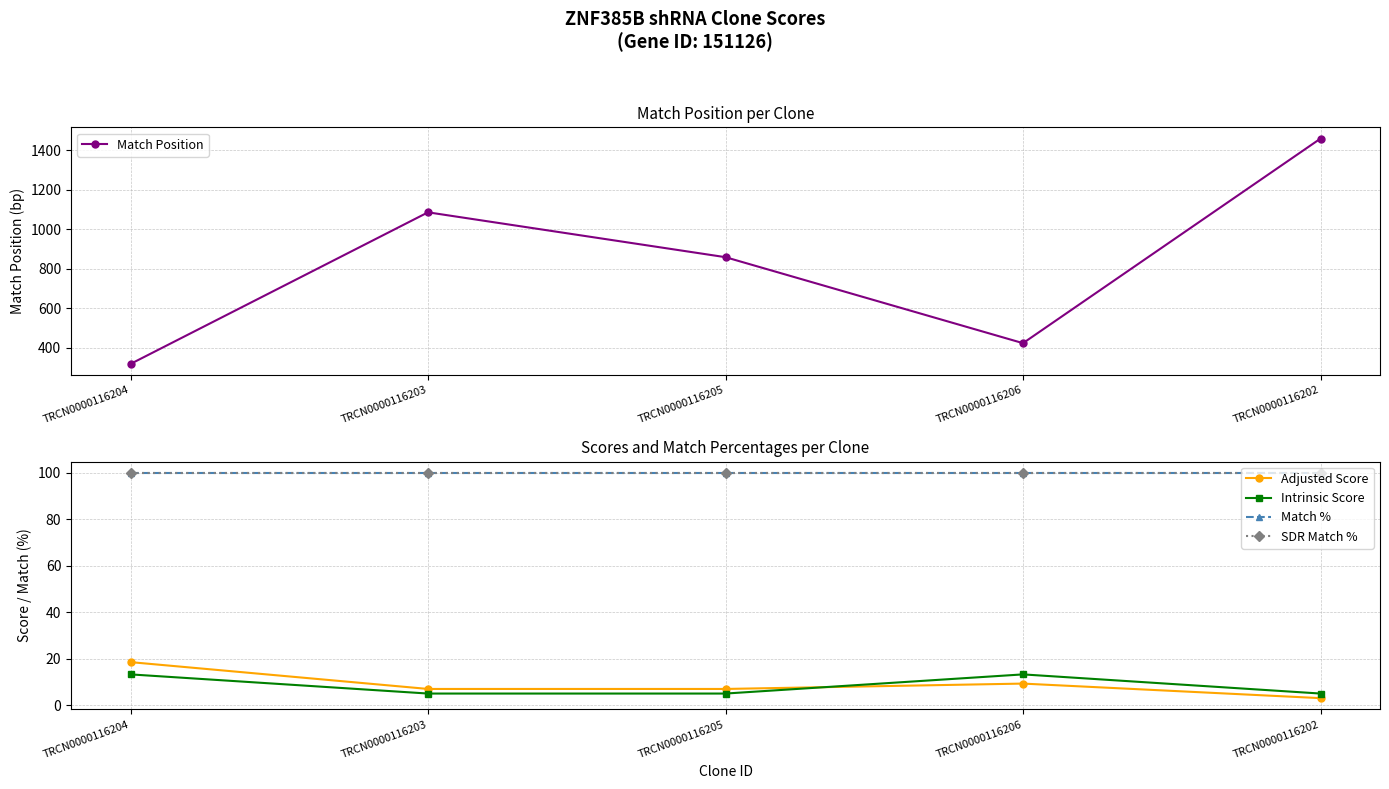

Which series changed the most between TRCN0000116204 and TRCN0000116205?

Match Position